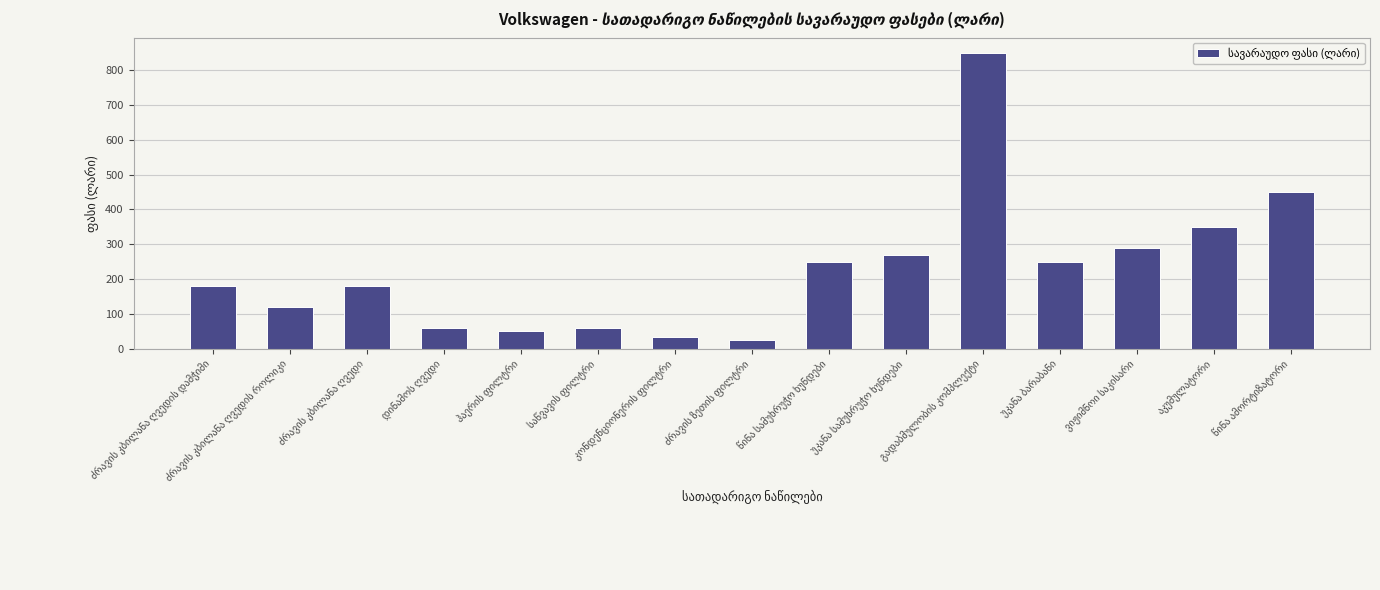

What is the greatest value displayed?

850